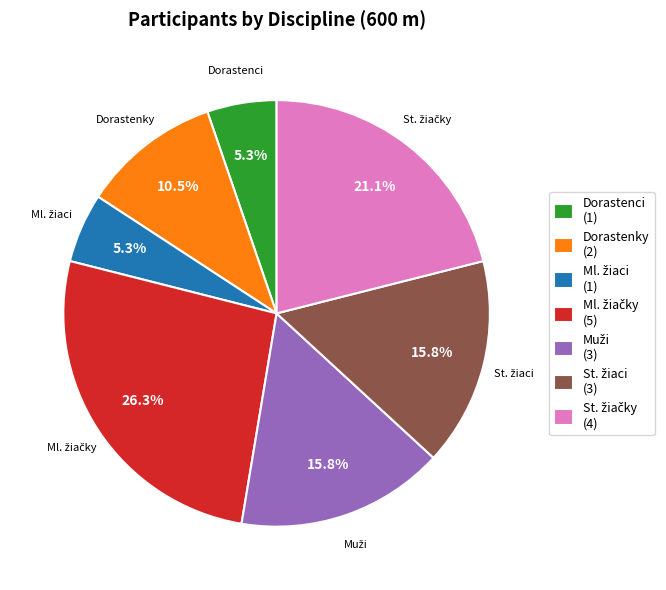

Is there any slice that represents more than half of the pie?

No